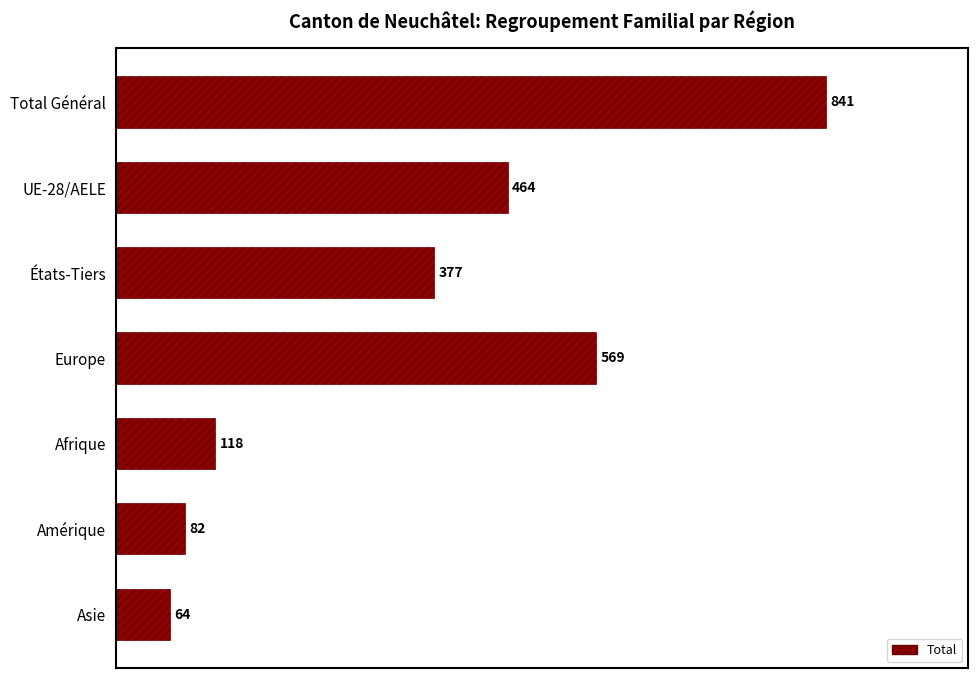

What is the sum of all values?

2515